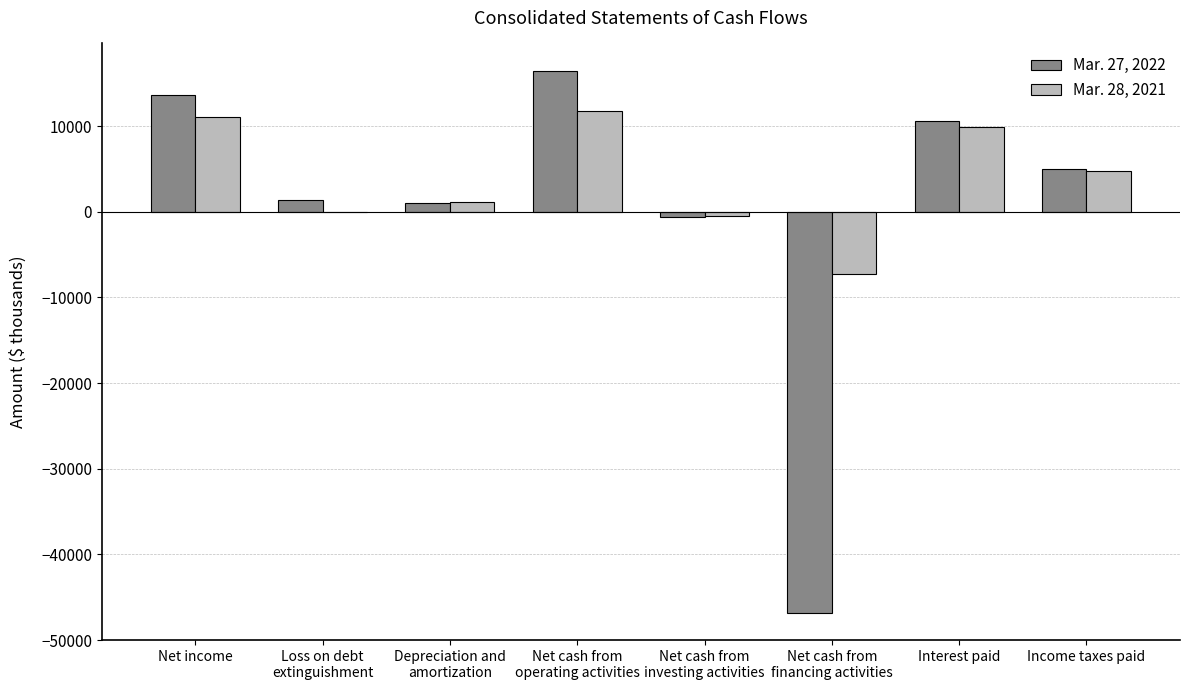

How many series are shown in this chart?

2